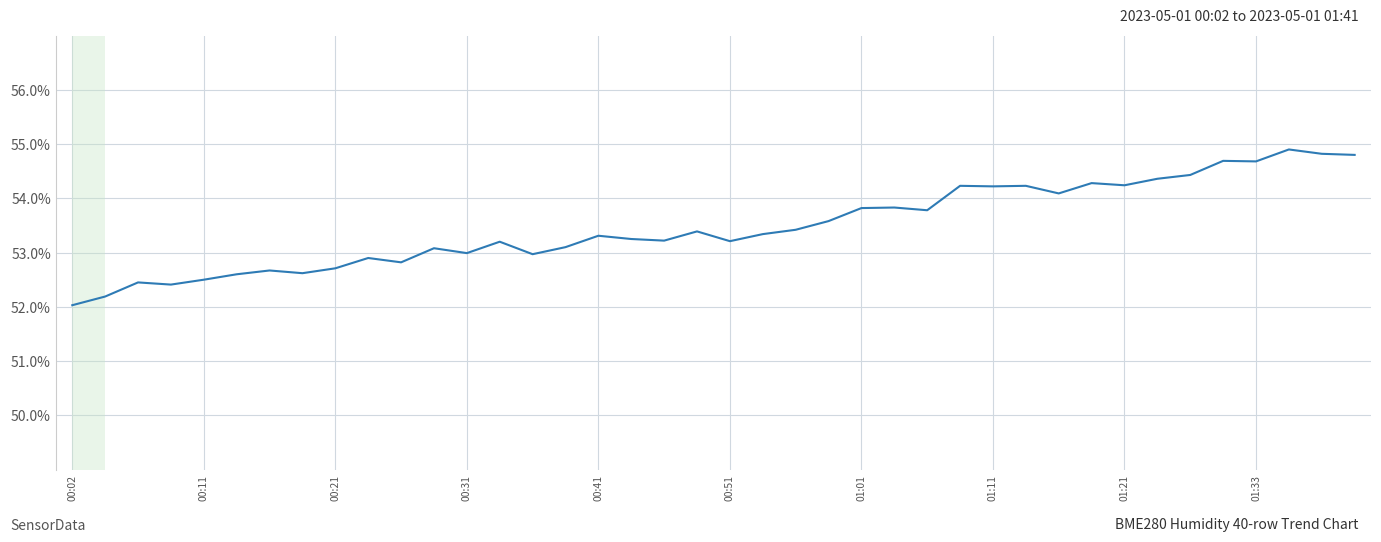

What is the difference between the maximum and minimum values?

2.9